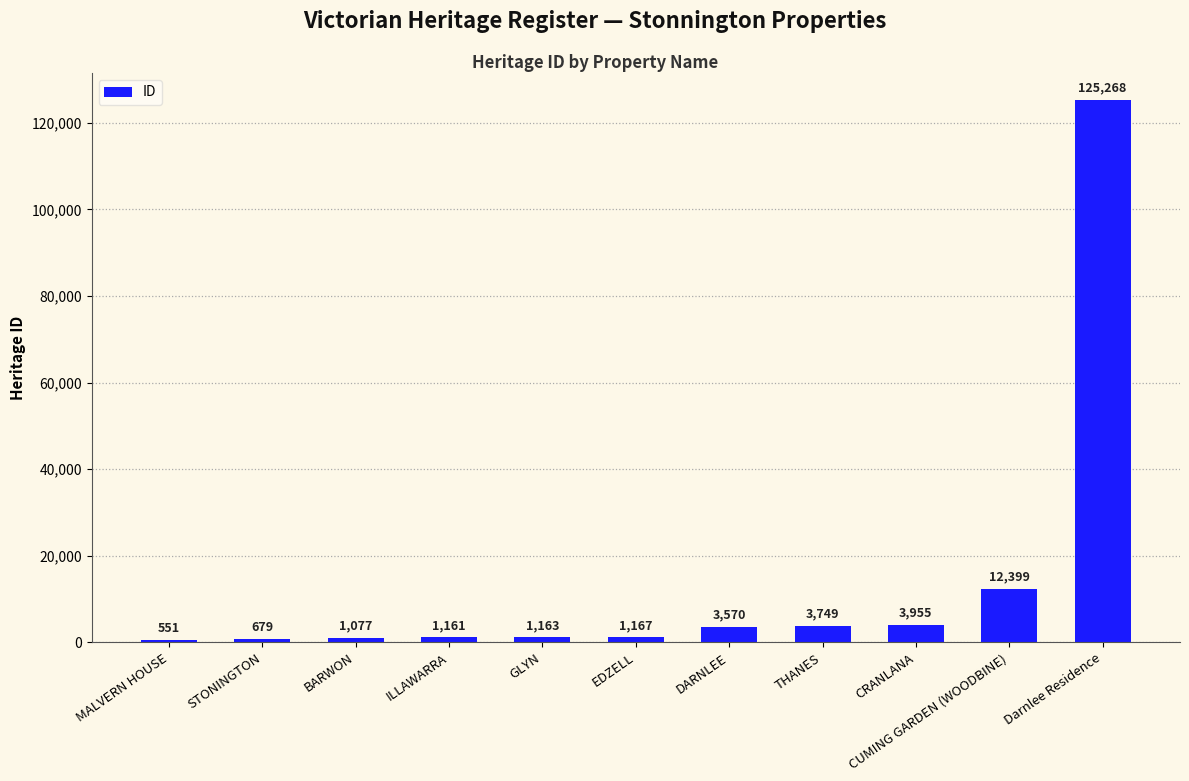

Reading left to right, what are all the values shown in this chart?

MALVERN HOUSE=551	STONINGTON=679	BARWON=1077	ILLAWARRA=1161	GLYN=1163	EDZELL=1167	DARNLEE=3570	THANES=3749	CRANLANA=3955	CUMING GARDEN (WOODBINE)=12399	Darnlee Residence=125268